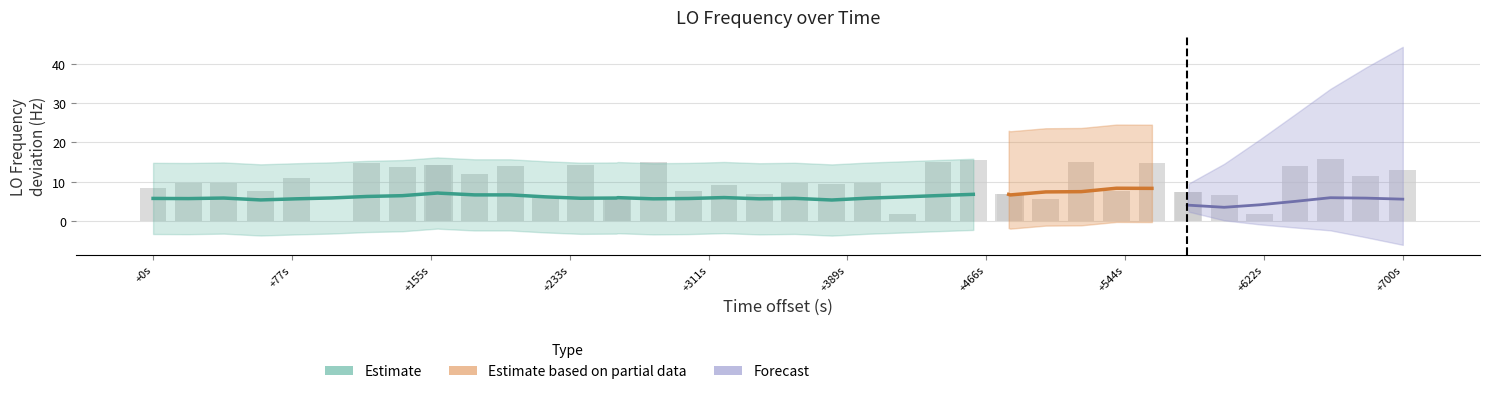

The chart shows a value of 23.0 at 36. True or false?

False